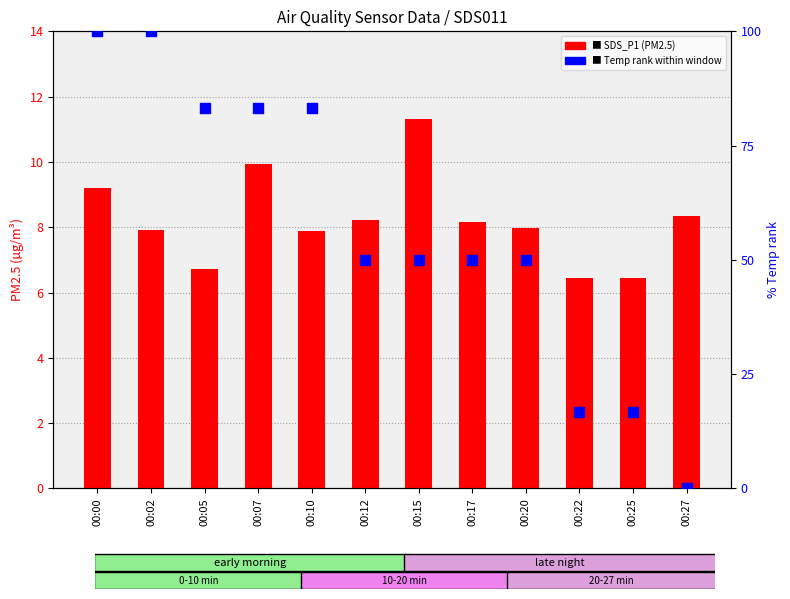

Which series contains the highest Y value?

Temp rank